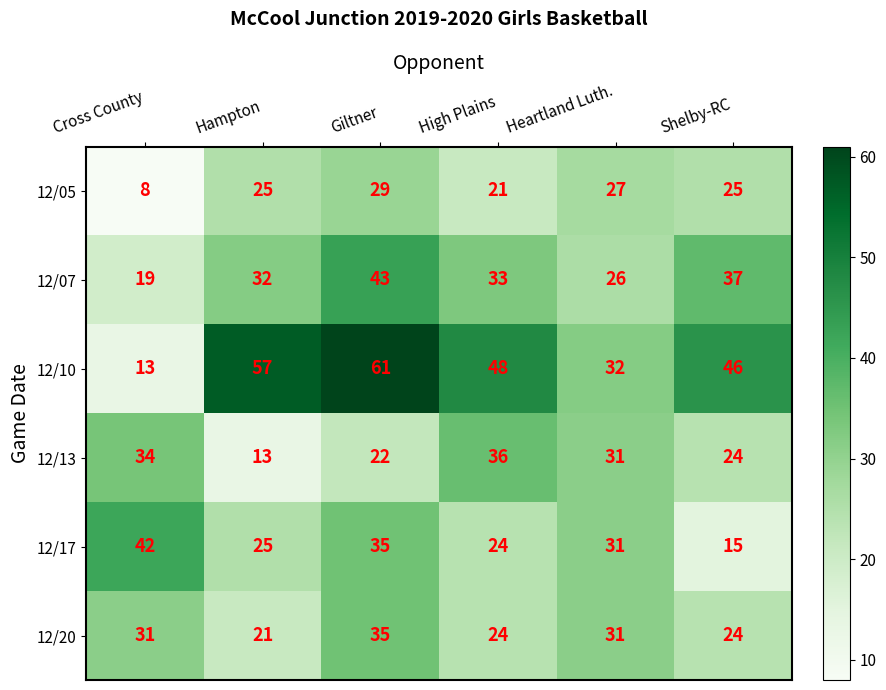

What is the sum of all 12/20 values?

166